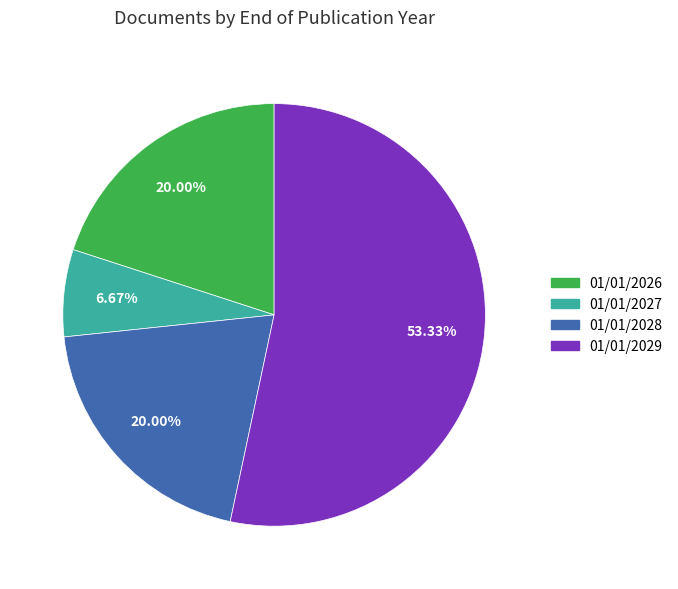

Combined, do 01/01/2029 and 01/01/2026 account for over 50%?

Yes